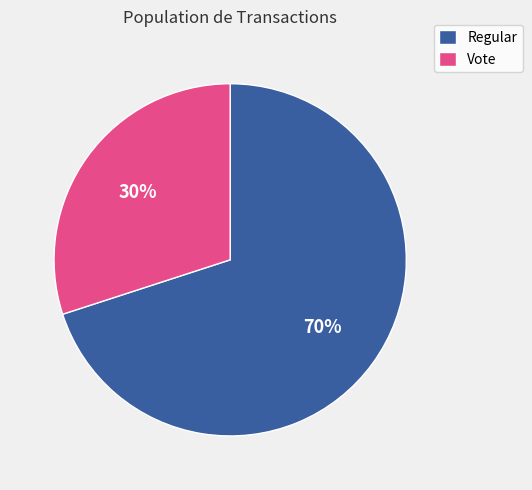

Which slice represents more than half of the pie?

Regular